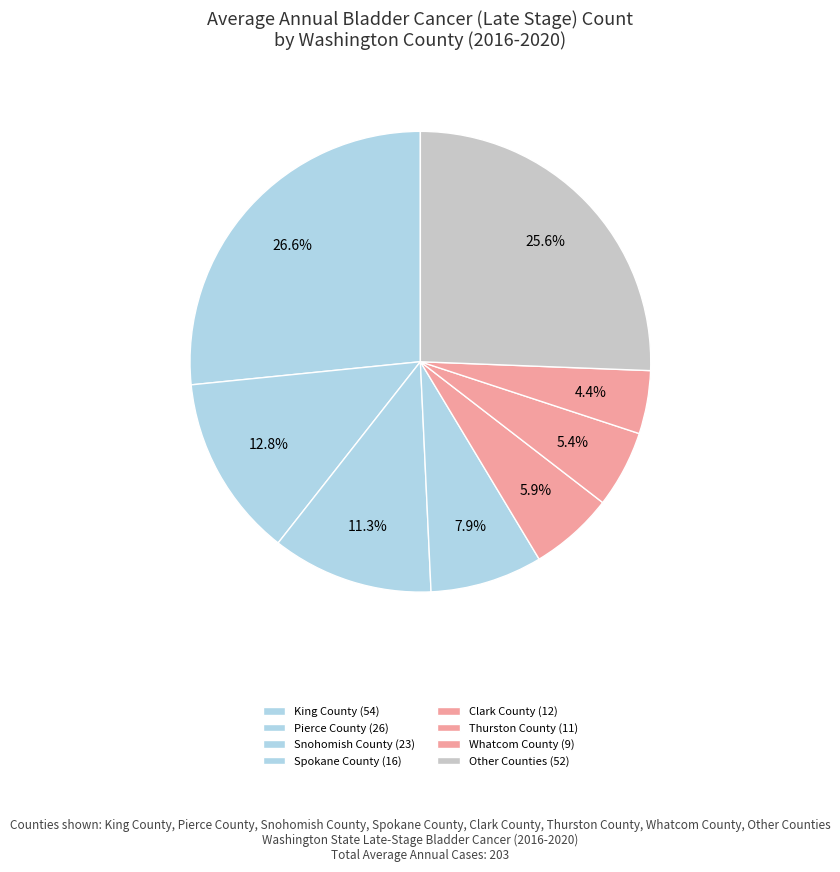

How many segments does this pie chart have?

8